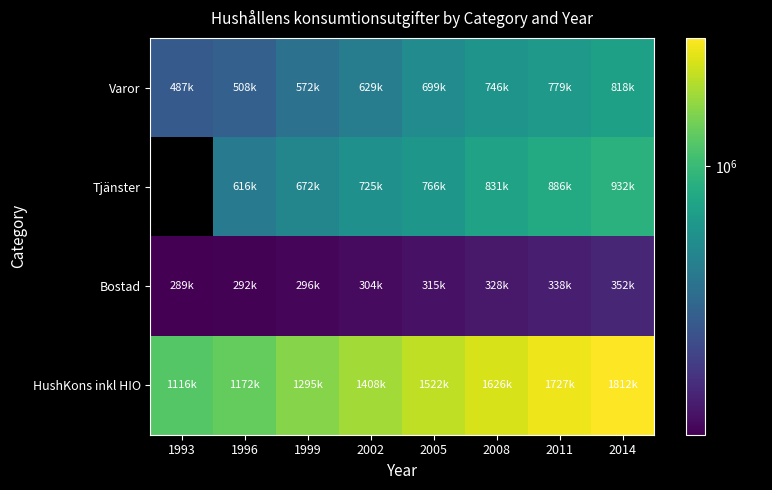

Which category has the lowest value across all series?

1993